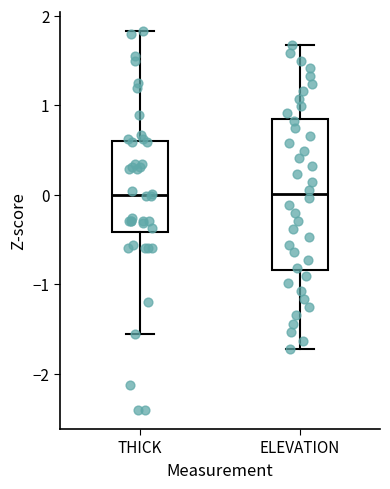

Reading left to right, read every box against the y-axis: the position of its median line, the range the box covers, and the ends of its whiskers. The values are not printed on the chart, so give them approximately, as read against the axis.

THICK: median 0.0, box -0.4 to 0.6, whiskers -1.6 to 1.8
ELEVATION: median 0.0, box -0.8 to 0.8, whiskers -1.7 to 1.7